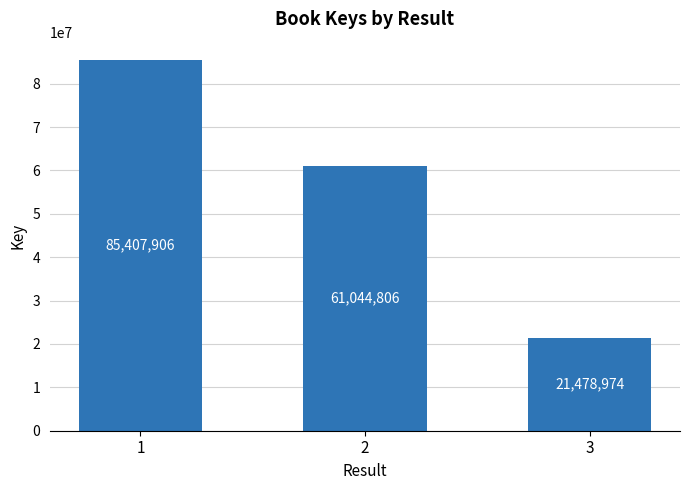

What is the difference between the values at 1 and 3?

63928932